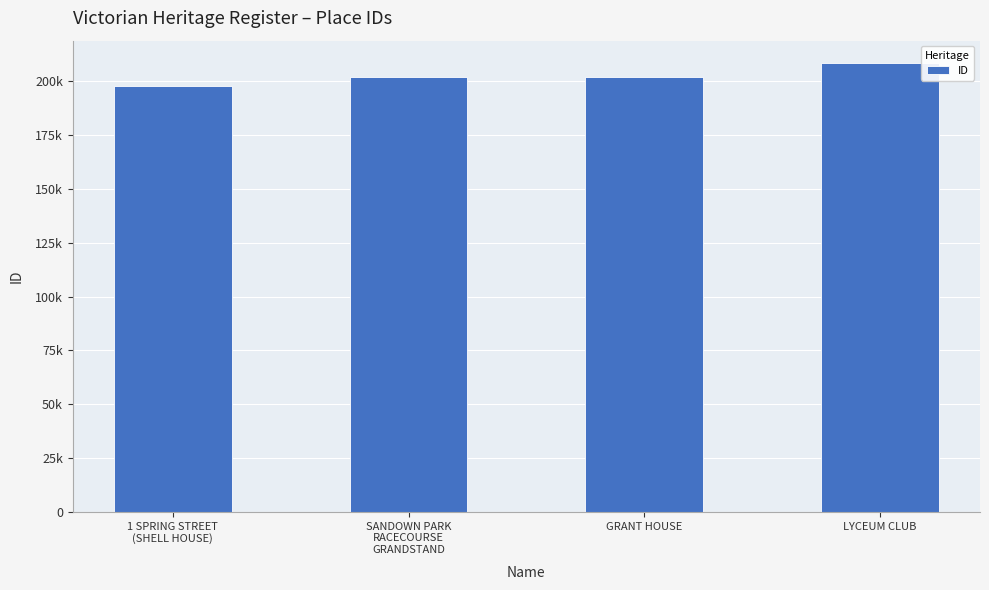

What is the label of the 1st bar from the left?

1 SPRING STREET
(SHELL HOUSE)